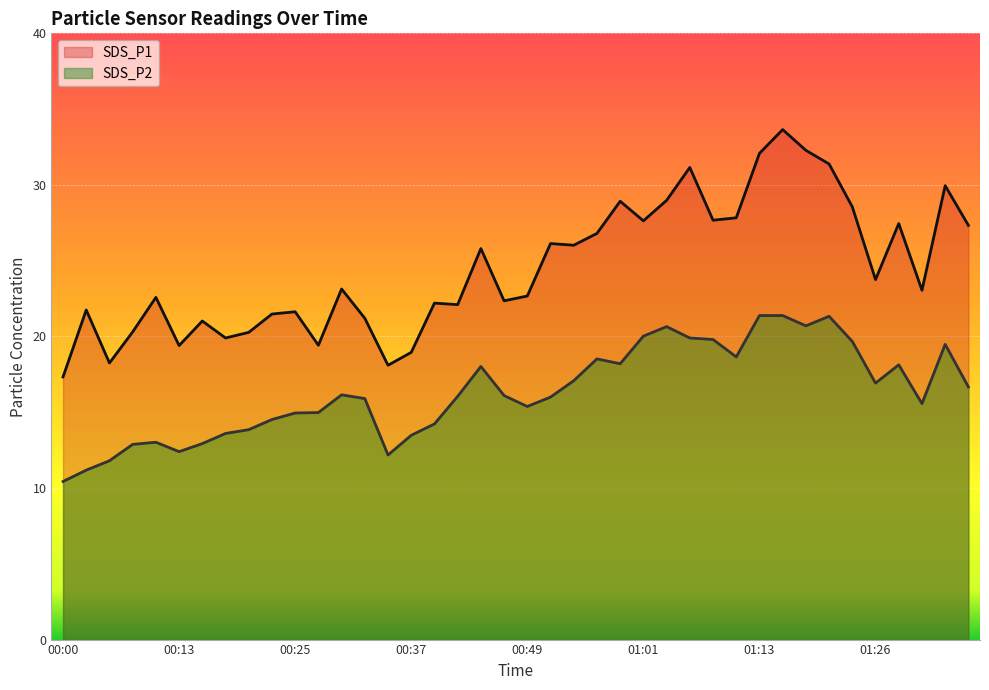

How many lines are shown in the chart?

2